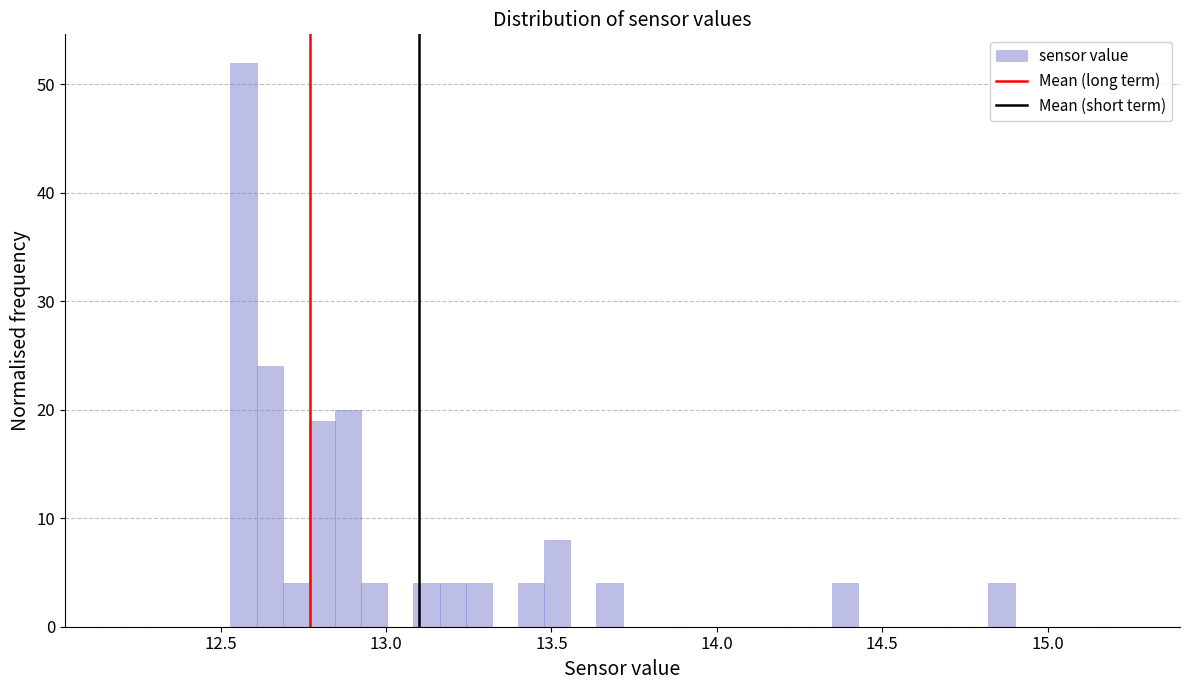

Around what value on the x-axis is the tallest bar? Give the approximate position of its centre, as read against the axis.

12.55